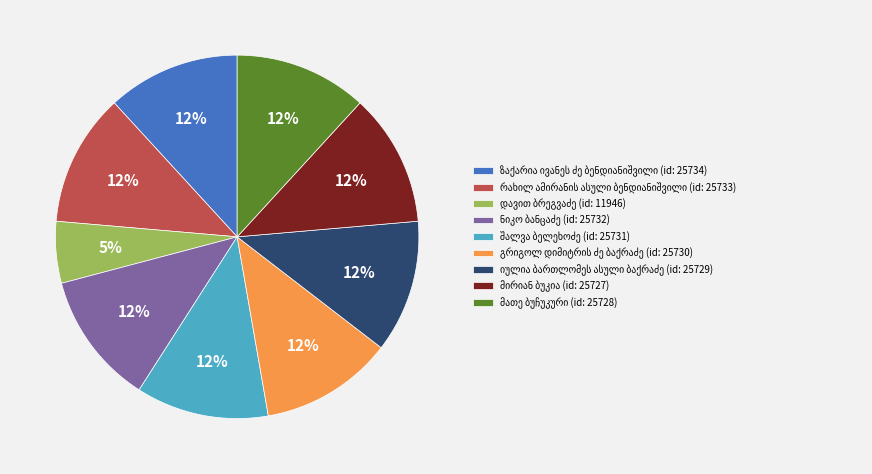

To the nearest percent, what is the average slice percentage?

11%